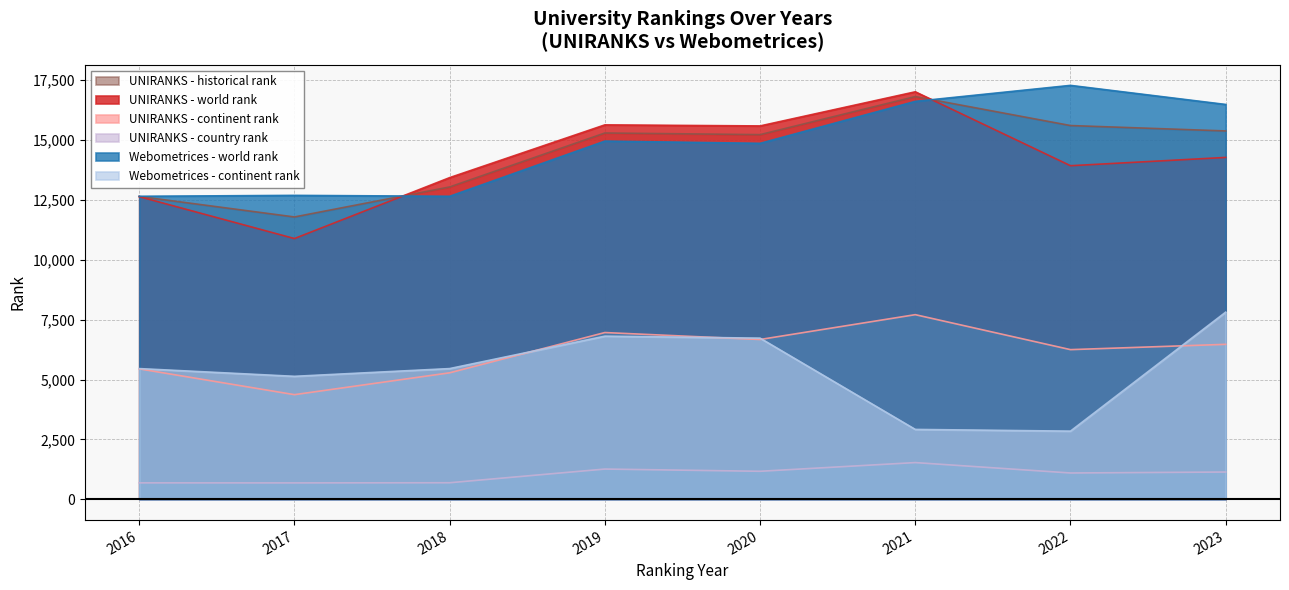

At which category does the chart reach its minimum across all series?

2017